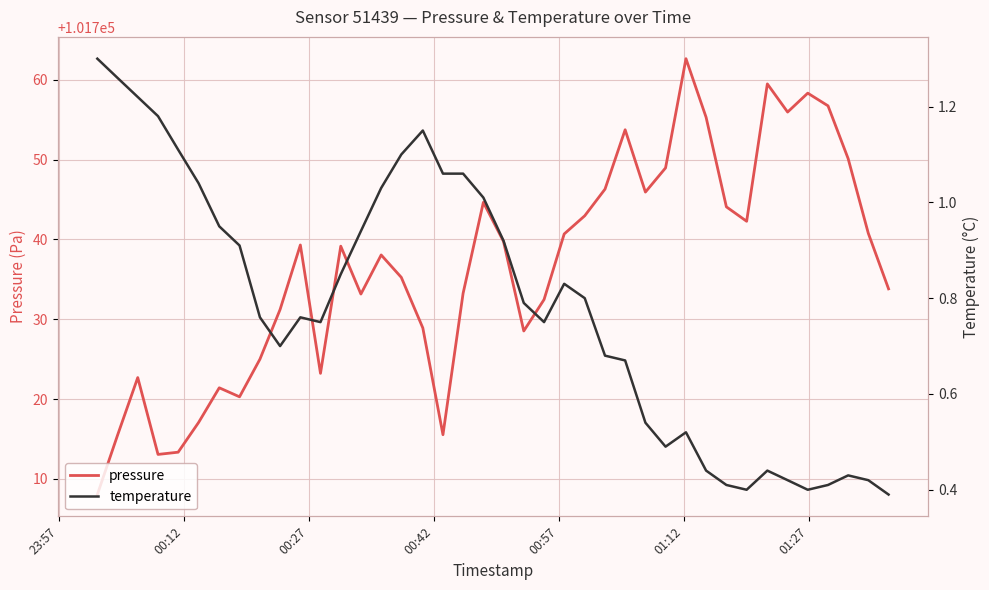

What is the minimum value for pressure?

101708.0